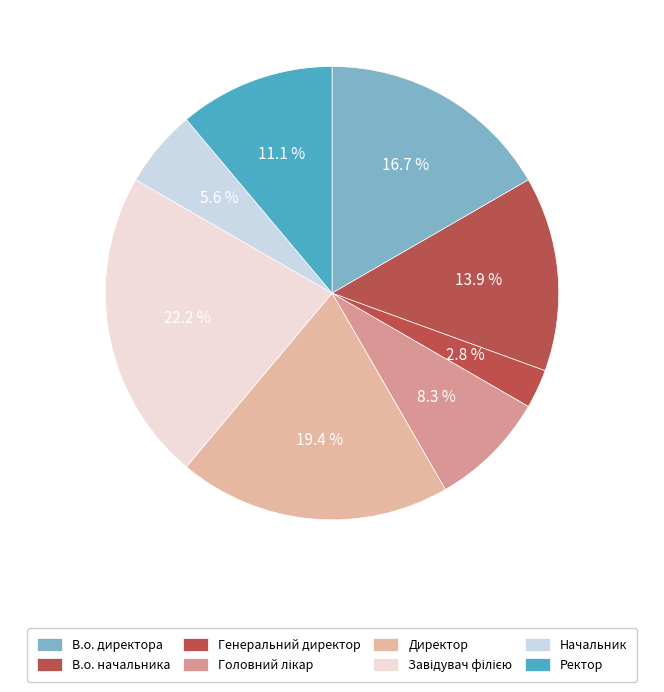

Is there any slice that represents more than half of the pie?

No